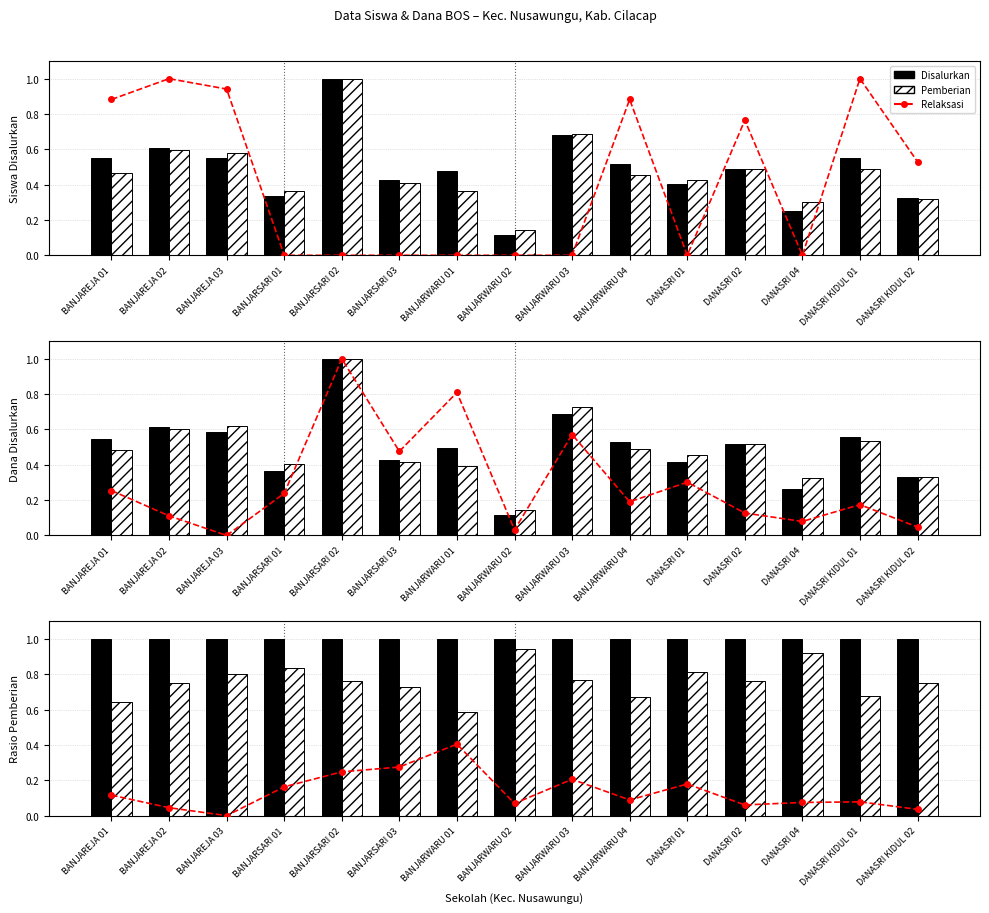

List the series in order of their peak value, lowest first.

Relaksasi/Aktivasi, Pemberian, Disalurkan